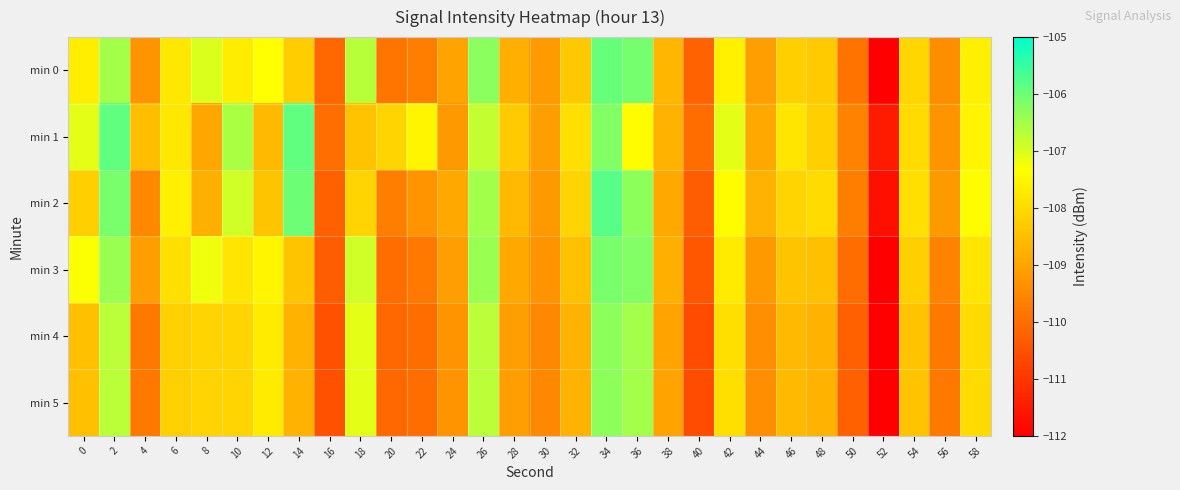

Reading right to left, list all the values displayed in this chart.

min 0: 58=-107.6	56=-109.4	54=-108.1	52=-112.0	50=-109.9	48=-108.3	46=-108.2	44=-109.1	42=-107.6	40=-110.2	38=-108.7	36=-106.1	34=-106.0	32=-108.3	30=-109.2	28=-108.8	26=-106.3	24=-109.0	22=-109.7	20=-109.9	18=-106.7	16=-110.1	14=-108.2	12=-107.3	10=-107.7	8=-107.0	6=-107.7	4=-109.3	2=-106.5	0=-107.6
min 1: 58=-107.5	56=-109.3	54=-108.0	52=-111.5	50=-109.6	48=-108.2	46=-107.8	44=-108.9	42=-107.1	40=-110.0	38=-108.7	36=-107.4	34=-106.2	32=-107.9	30=-109.1	28=-108.3	26=-106.8	24=-109.2	22=-107.5	20=-108.1	18=-108.4	16=-110.0	14=-105.9	12=-108.6	10=-106.6	8=-108.9	6=-107.7	4=-108.5	2=-105.9	0=-107.1
min 2: 58=-107.4	56=-109.2	54=-107.9	52=-111.7	50=-109.7	48=-108.0	46=-108.1	44=-108.7	42=-107.4	40=-110.3	38=-108.9	36=-106.3	34=-105.8	32=-108.1	30=-109.2	28=-108.6	26=-106.5	24=-108.9	22=-109.3	20=-109.7	18=-108.1	16=-110.2	14=-106.0	12=-108.4	10=-106.9	8=-108.8	6=-107.6	4=-109.5	2=-106.1	0=-108.2
min 3: 58=-107.8	56=-109.6	54=-108.2	52=-112.1	50=-110.0	48=-108.5	46=-108.4	44=-109.2	42=-107.7	40=-110.4	38=-108.8	36=-106.2	34=-106.1	32=-108.5	30=-109.3	28=-108.9	26=-106.4	24=-109.1	22=-109.8	20=-110.0	18=-106.9	16=-110.3	14=-108.4	12=-107.5	10=-107.8	8=-107.2	6=-107.9	4=-109.1	2=-106.4	0=-107.3
min 4: 58=-108.0	56=-109.8	54=-108.4	52=-112.2	50=-110.2	48=-108.7	46=-108.6	44=-109.4	42=-107.9	40=-110.6	38=-109.0	36=-106.5	34=-106.3	32=-108.7	30=-109.5	28=-109.1	26=-106.7	24=-109.3	22=-110.0	20=-110.1	18=-107.1	16=-110.5	14=-108.7	12=-107.7	10=-108.1	8=-108.1	6=-108.2	4=-109.8	2=-106.7	0=-108.5
min 5: 58=-108.0	56=-109.8	54=-108.4	52=-112.2	50=-110.2	48=-108.7	46=-108.6	44=-109.4	42=-107.9	40=-110.6	38=-109.0	36=-106.5	34=-106.3	32=-108.7	30=-109.5	28=-109.1	26=-106.7	24=-109.3	22=-110.0	20=-110.1	18=-107.1	16=-110.5	14=-108.7	12=-107.7	10=-108.1	8=-108.1	6=-108.2	4=-109.8	2=-106.7	0=-108.5